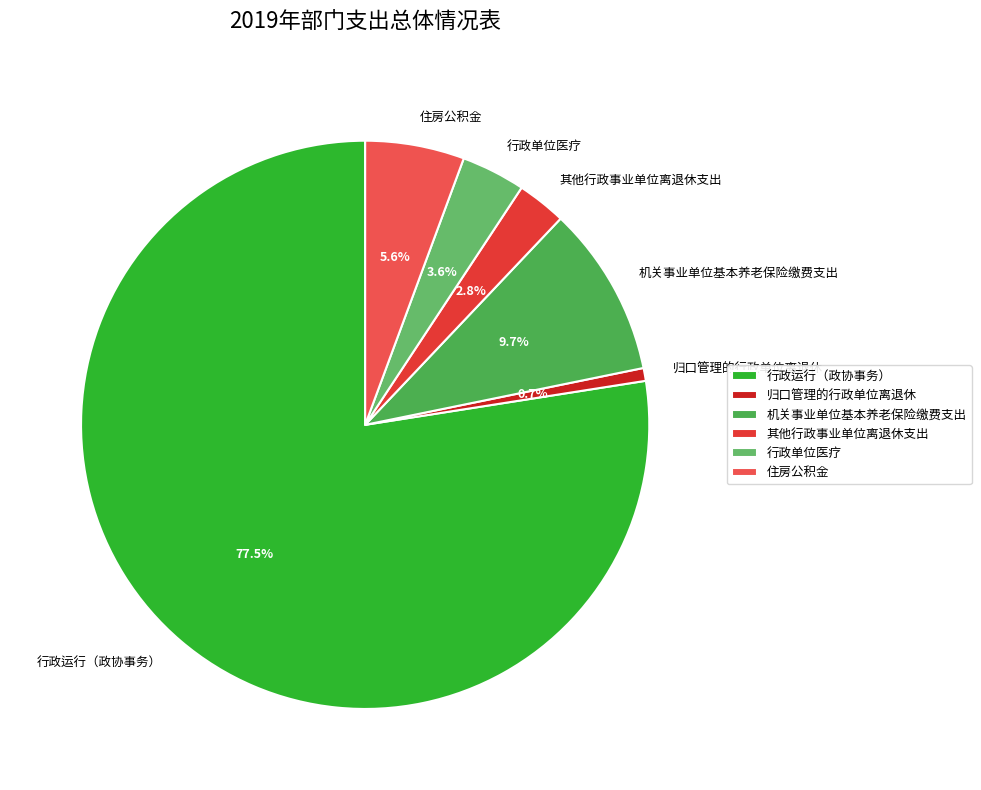

Do 行政单位医疗 and 行政运行（政协事务） together represent more than half of the pie?

Yes